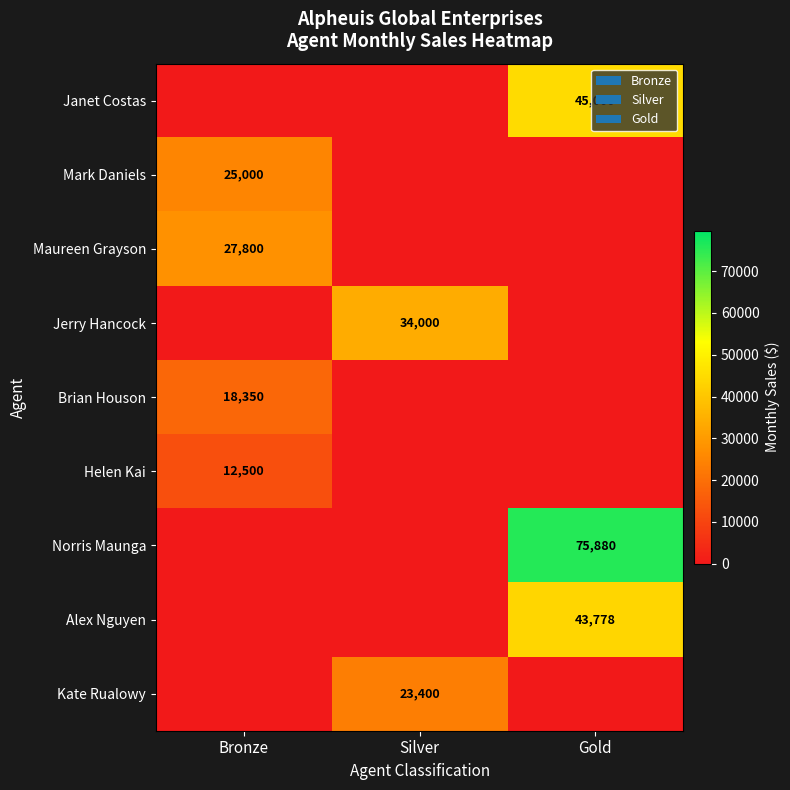

The value of Maureen Grayson at Bronze is 27800. True or false?

True